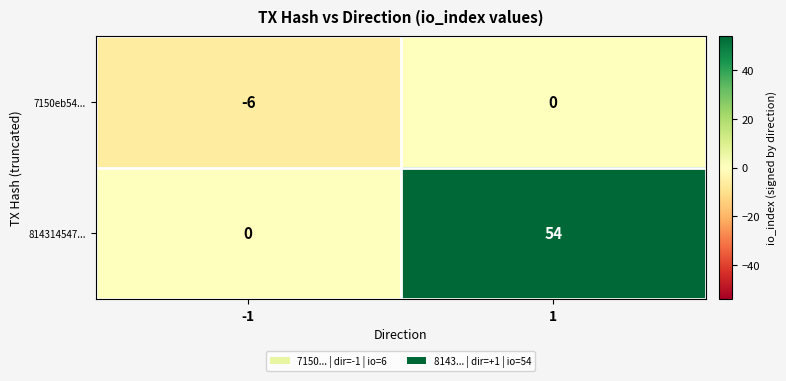

True or false: 814314547... has a value of 54 at 1.

True